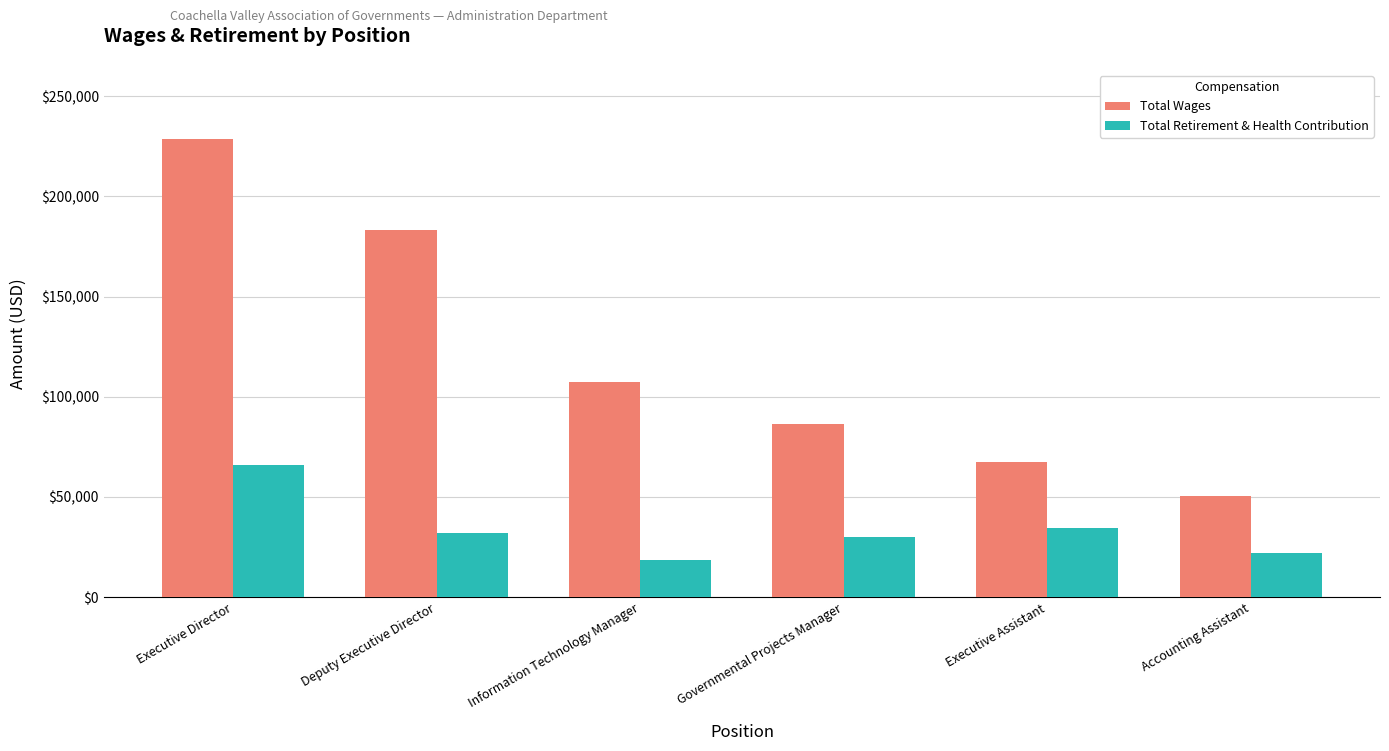

The value of Total Retirement & Health Contribution at Information Technology Manager is 27249. True or false?

False